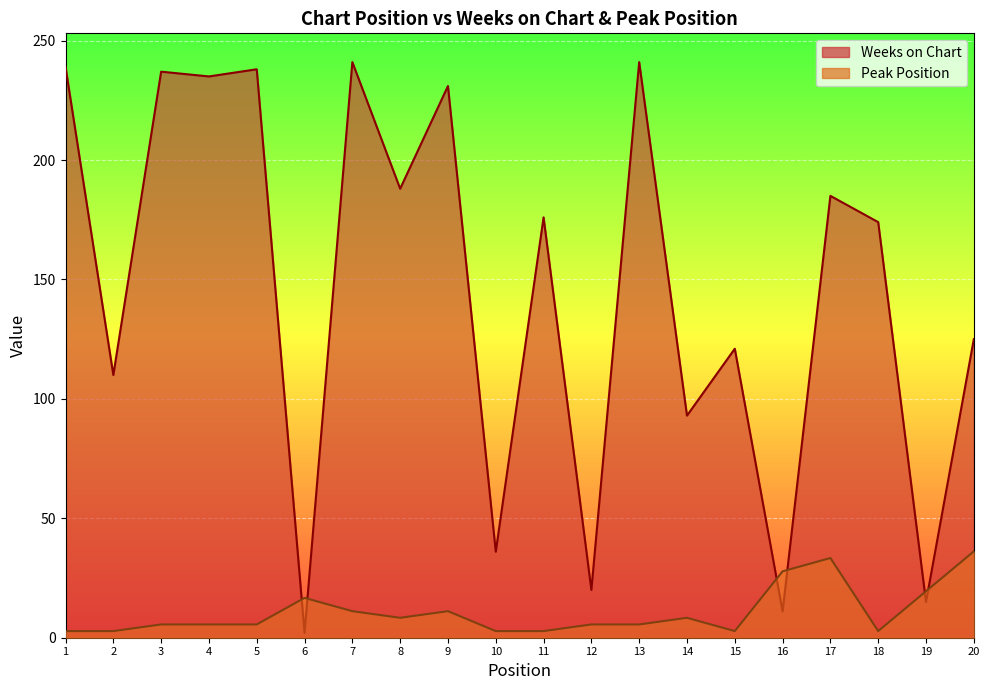

The Peak Position series shows 4.2 at 8. True or false?

False